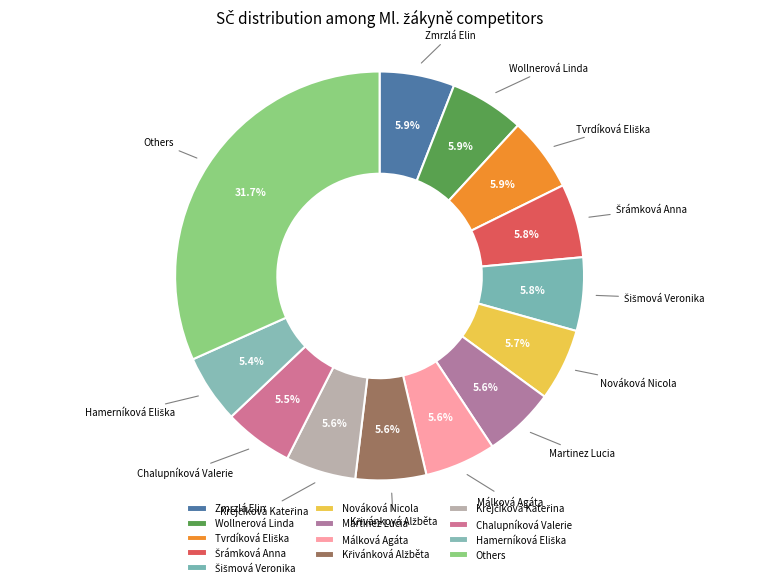

What is the ratio of the value at Málková Agáta to the value at Zmrzlá Elin?

0.9